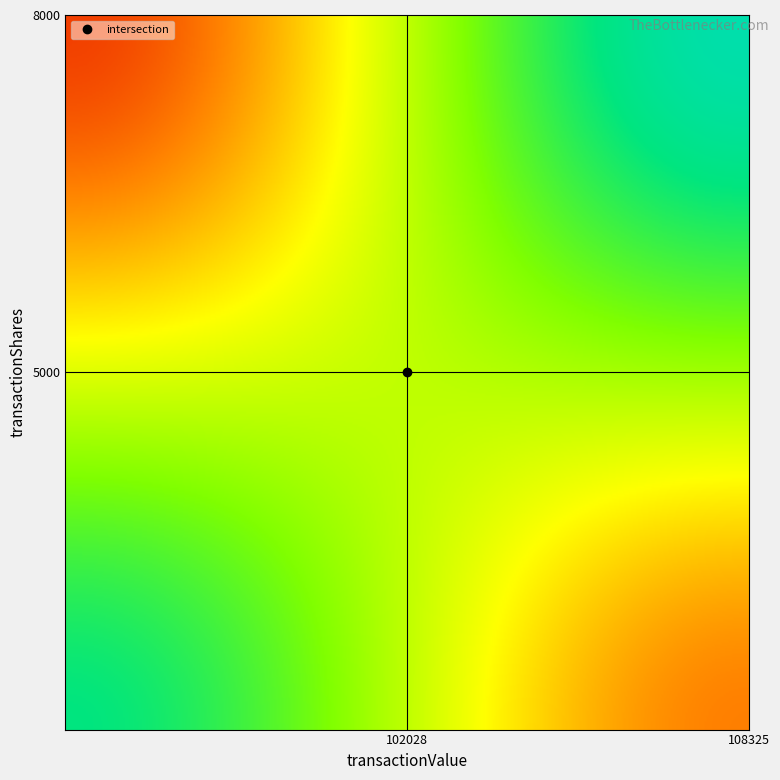

How many 8000 values are between 0 and 1?

2